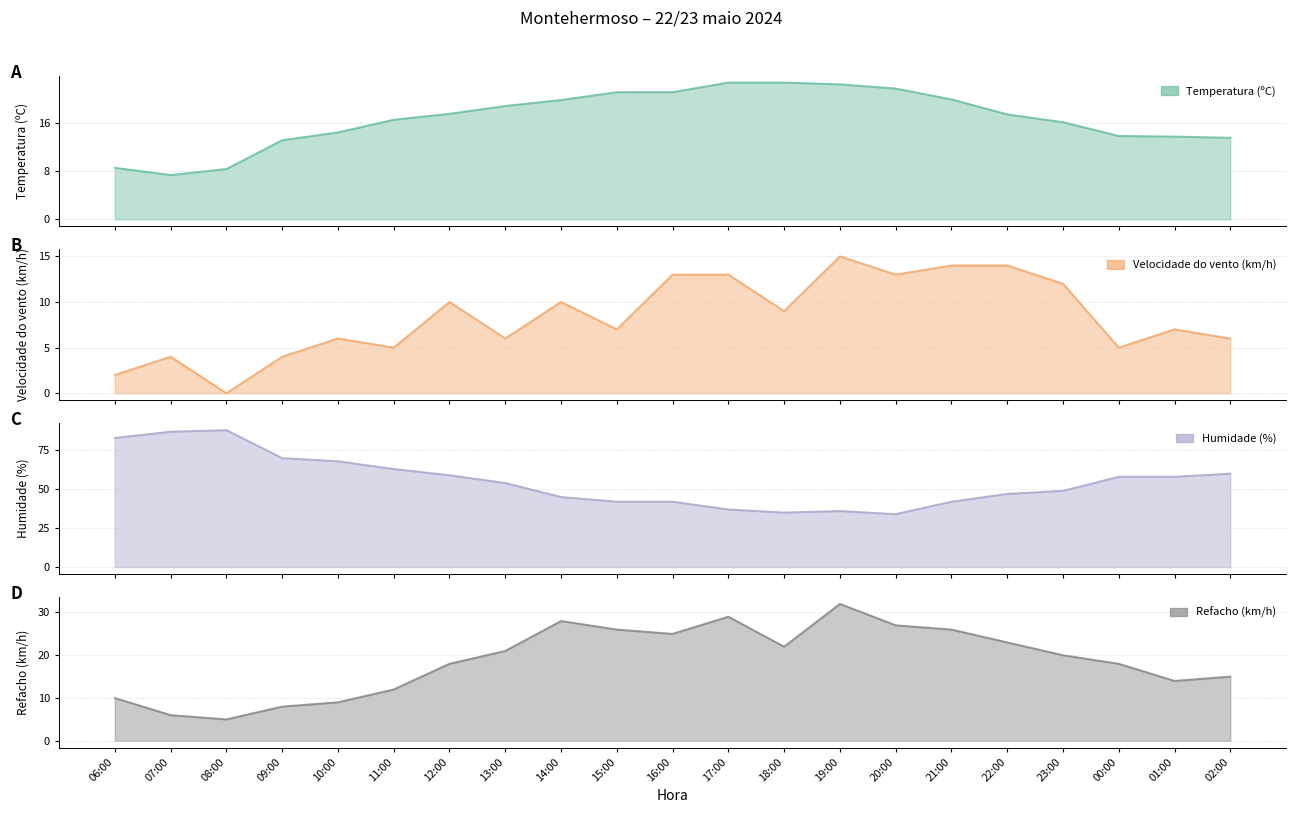

Where is Refacho (km/h) nearest to the value 18?

12:00